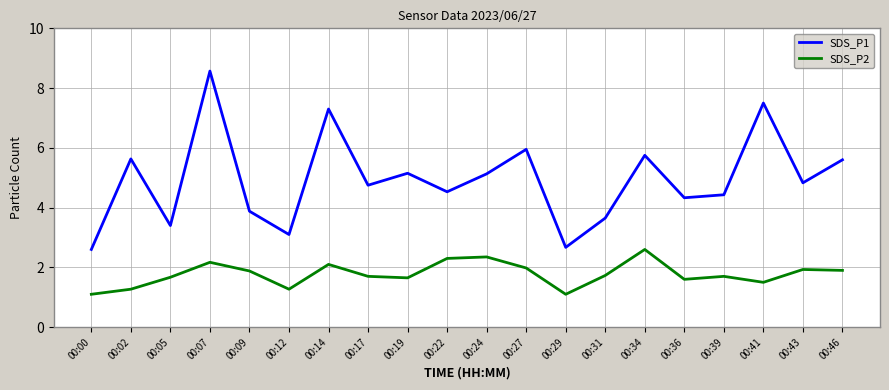

What are all the series names shown in the legend?

SDS_P1, SDS_P2